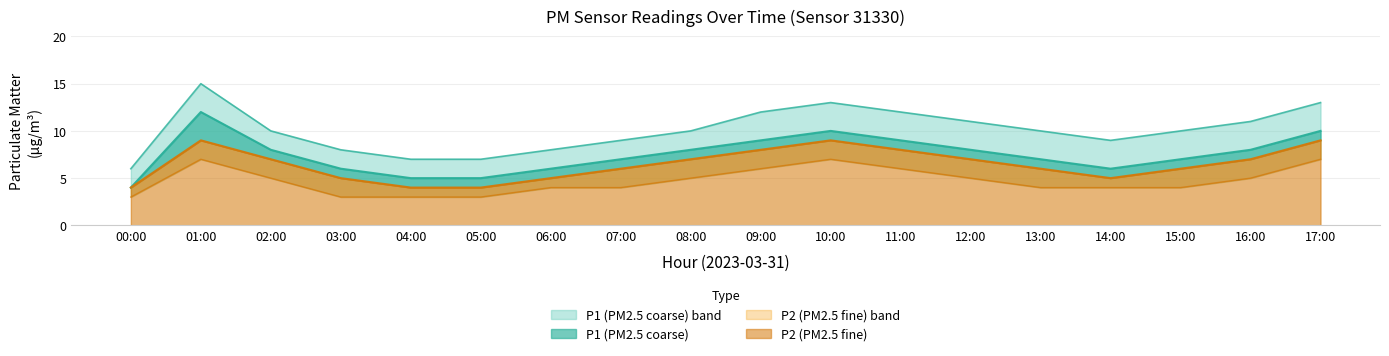

What is the sum of the P1 values at 05:00 and 09:00?

14